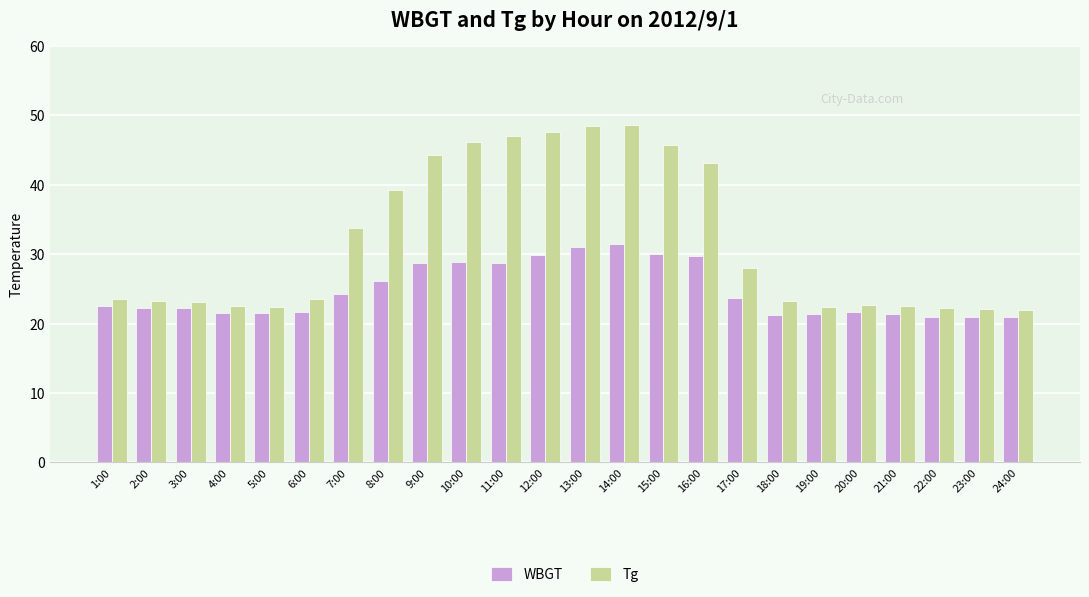

What is the difference between the maximum and minimum values in the WBGT series?

10.5